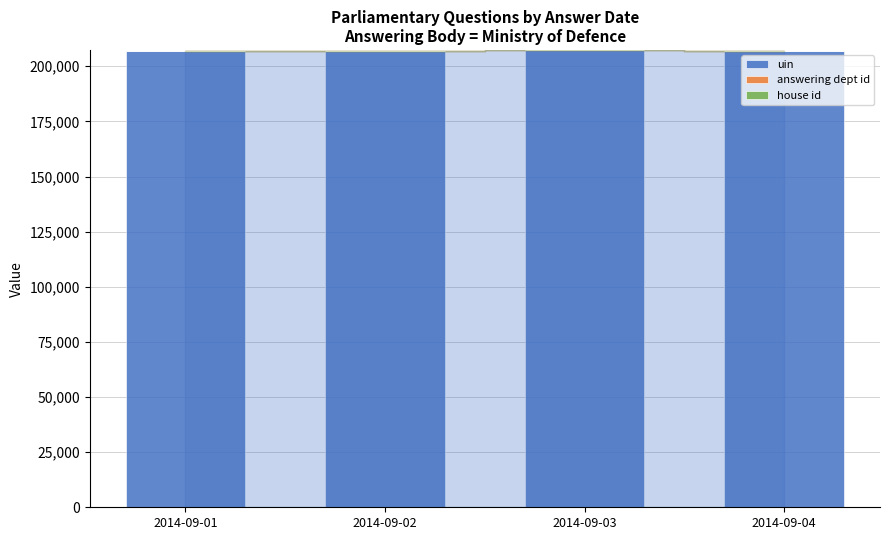

What is the highest value of the uin series?

207407